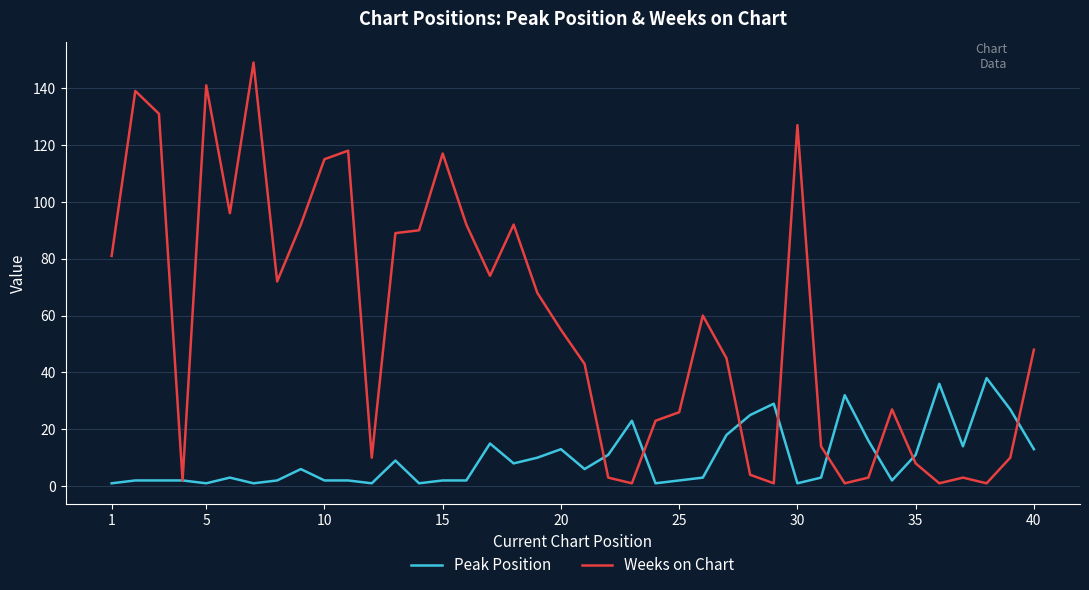

How many lines are shown in the chart?

2